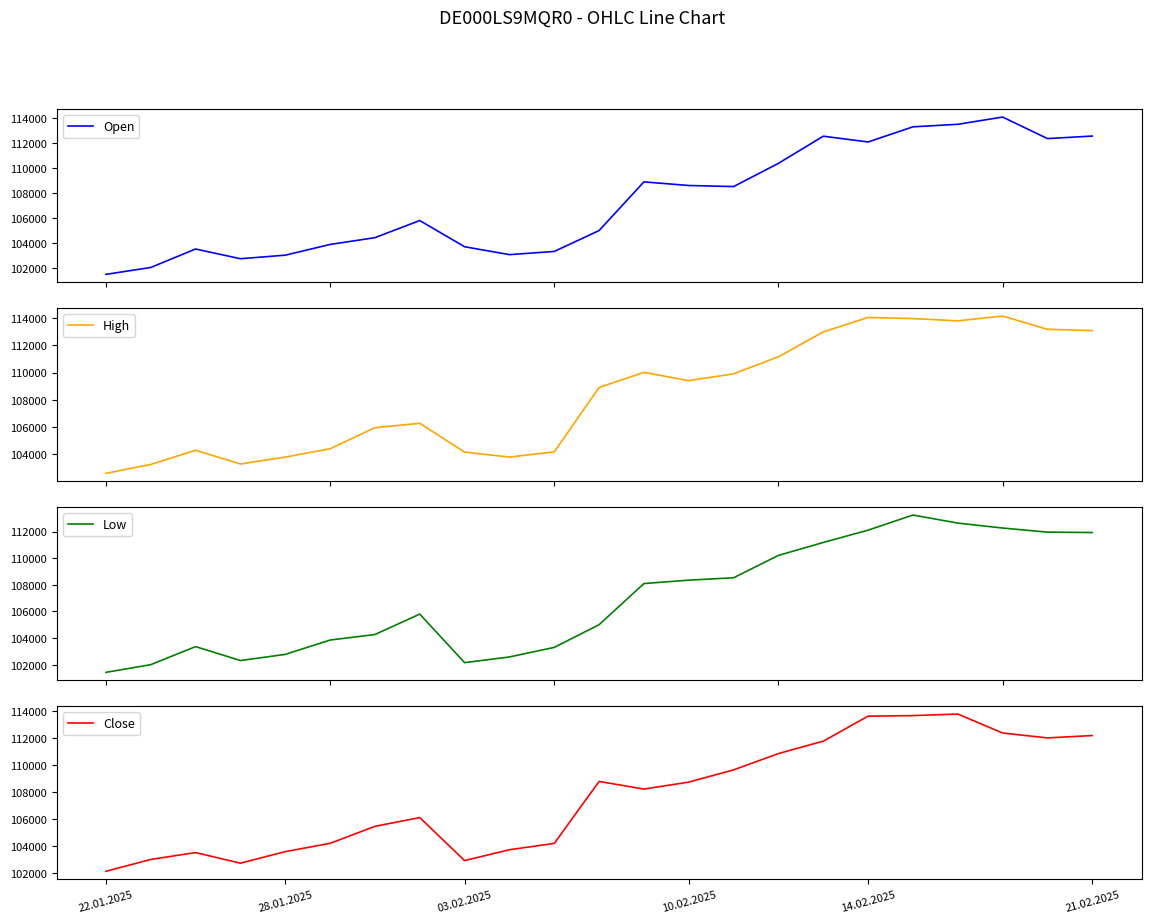

What is the total value across all series at 16?

448516